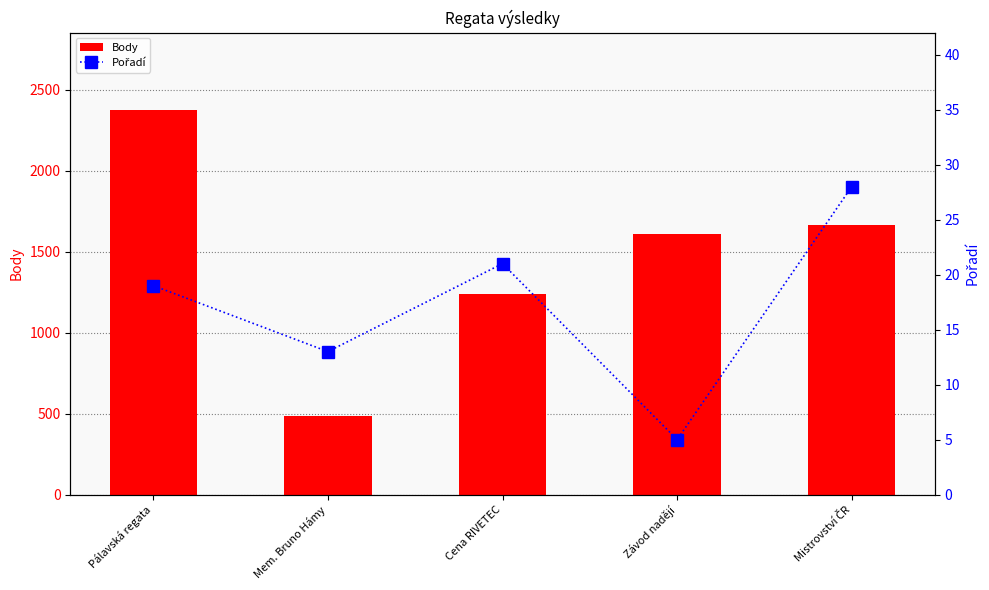

What is the difference between the Pořadí values at Závod nadějí and Mem. Bruno Hámy?

8